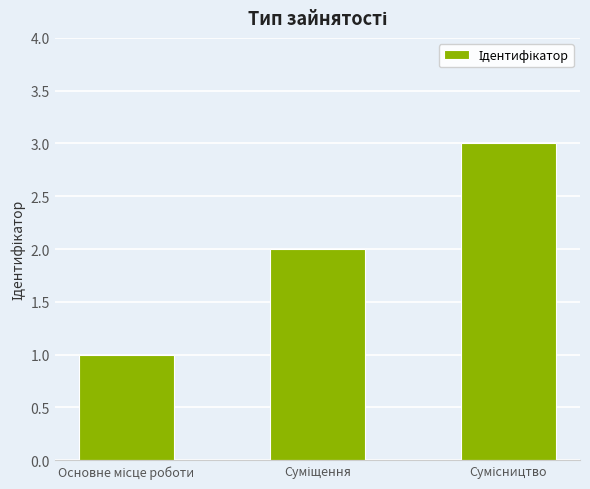

What is the greatest value displayed?

3